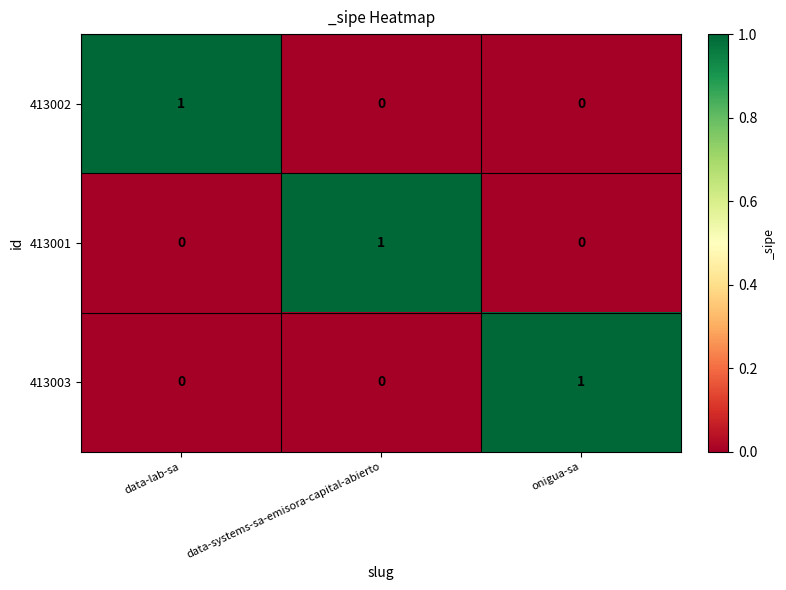

Count the 413003 values in the range 0 to 1.

3